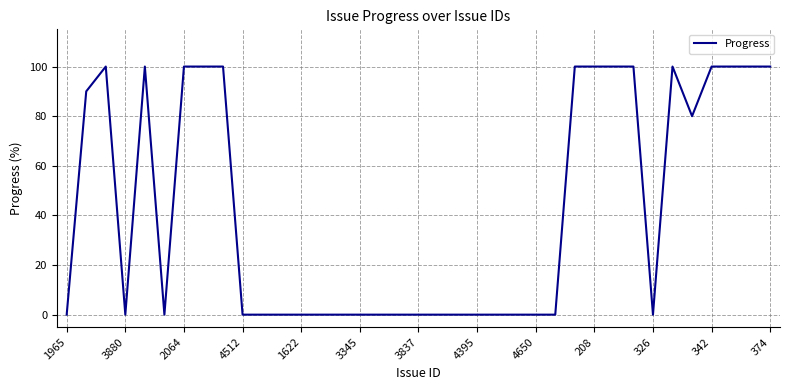

What is the sum of all values?

1570